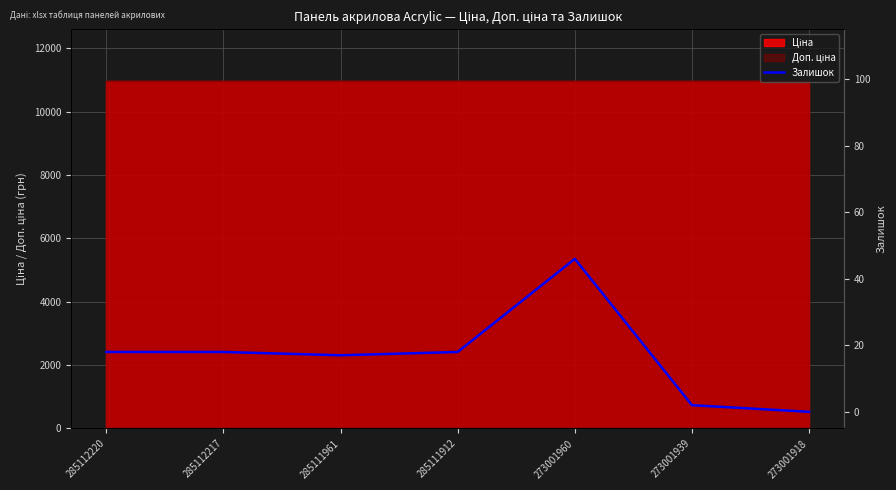

Reading right to left, extract all data points from this chart.

273001918=0	273001939=2	273001960=46	285111912=18	285111961=17	285112217=18	285112220=18